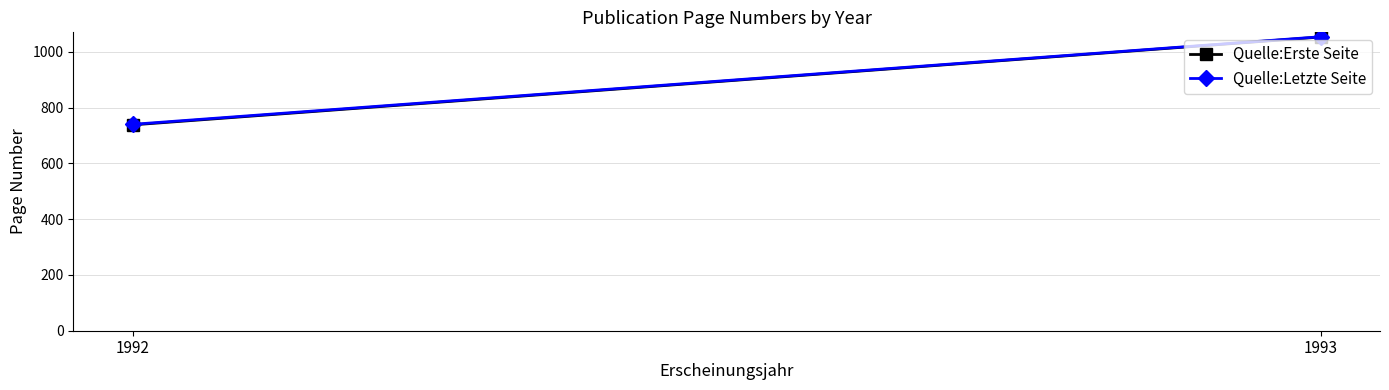

How many lines are shown in the chart?

2